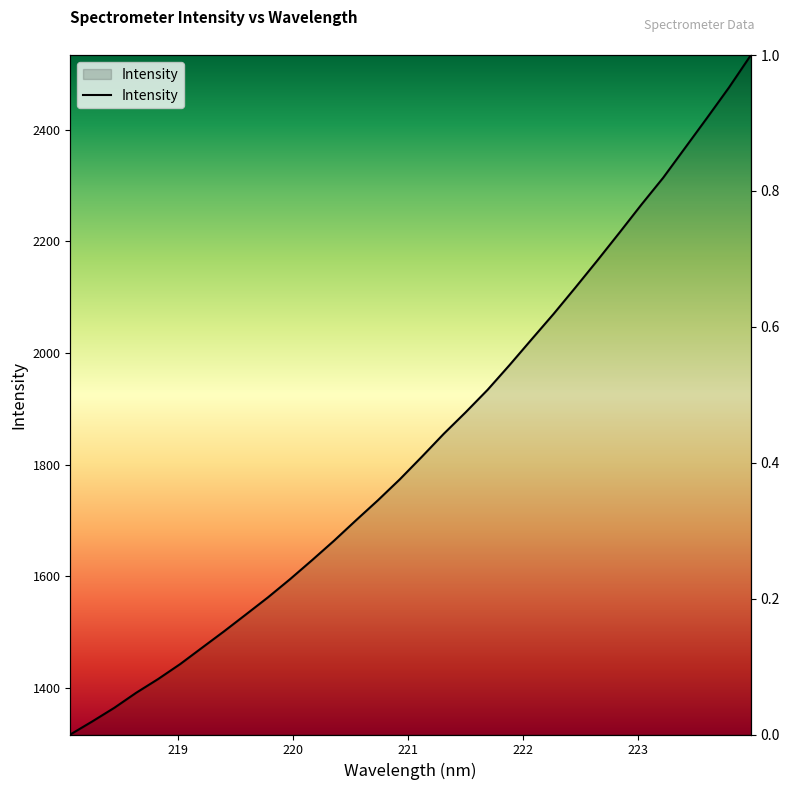

True or false: the data has more than 2 interior local peaks.

False